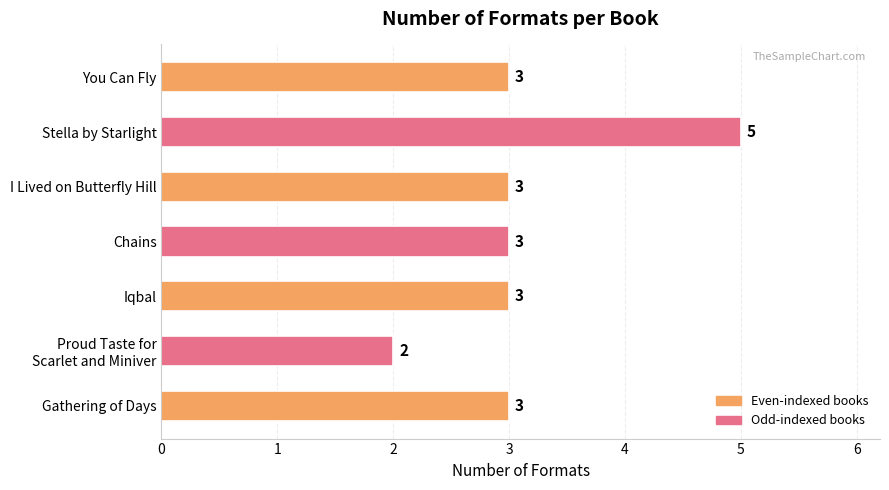

How many values are between 3 and 4?

5